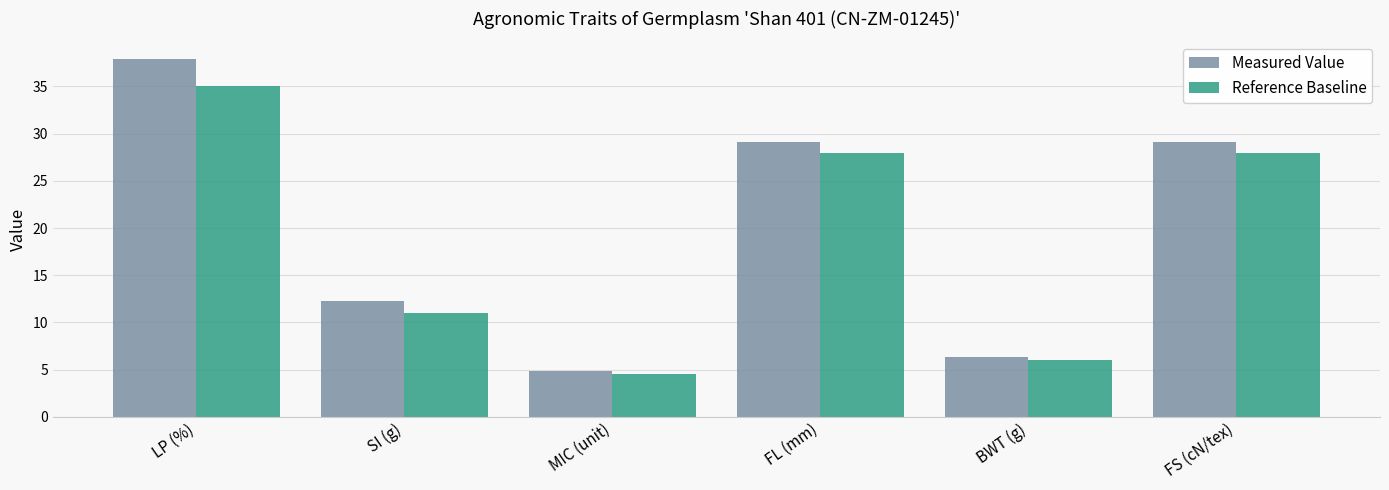

List the series in order of their peak value, lowest first.

Reference Baseline, Measured Value